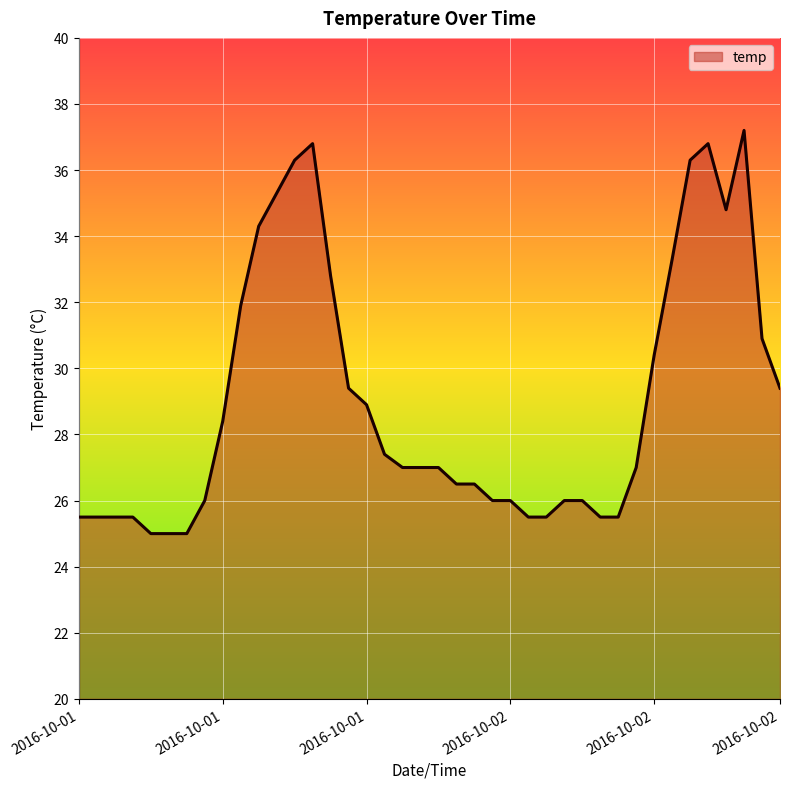

What is the difference between the maximum and minimum values?

12.2